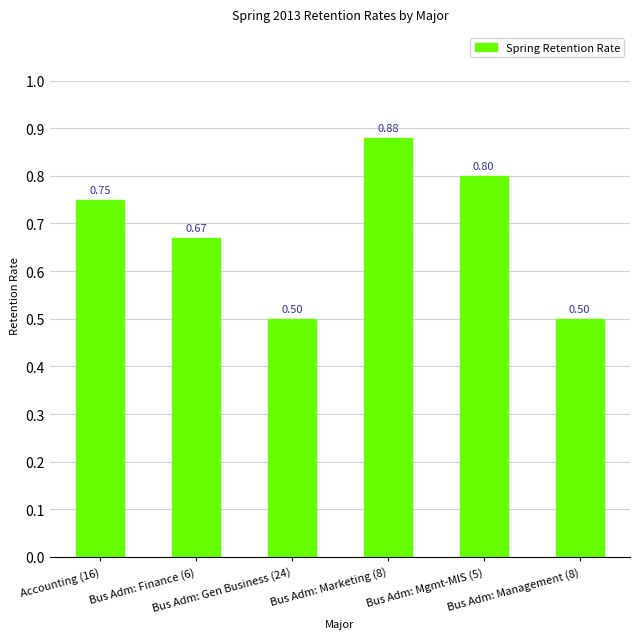

What is the label of the 2nd bar from the right?

Bus Adm: Mgmt-MIS (5)